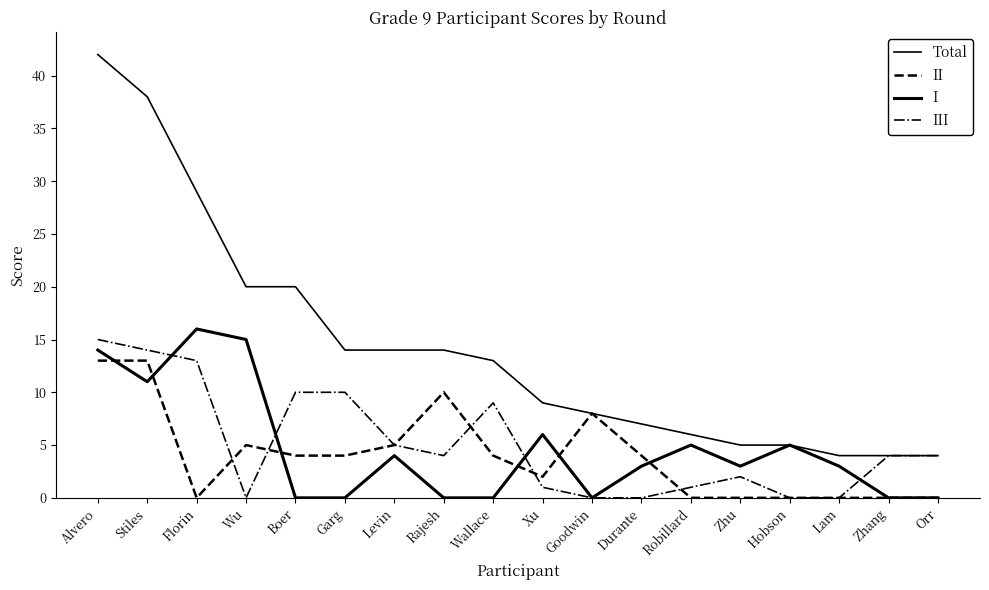

Rank the series by their maximum value, from highest to lowest.

Total, I, III, II